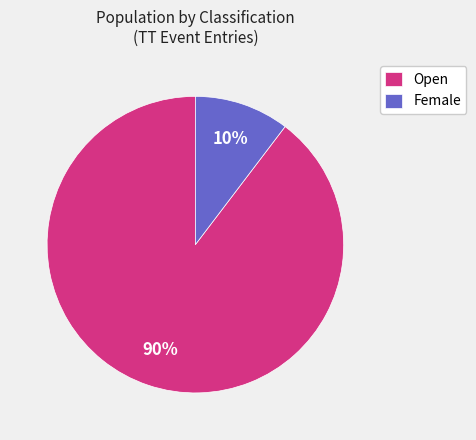

Is there any slice that represents more than half of the pie?

Yes